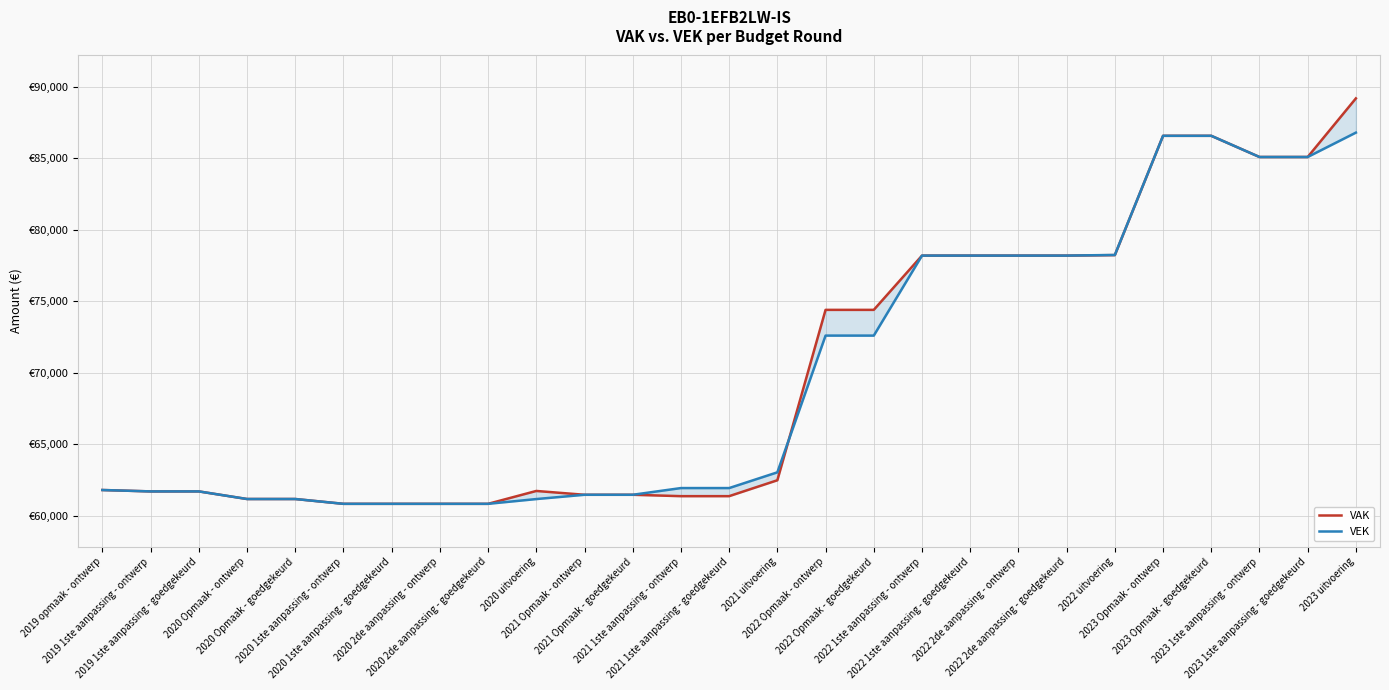

Which series has the widest spread of values?

VAK